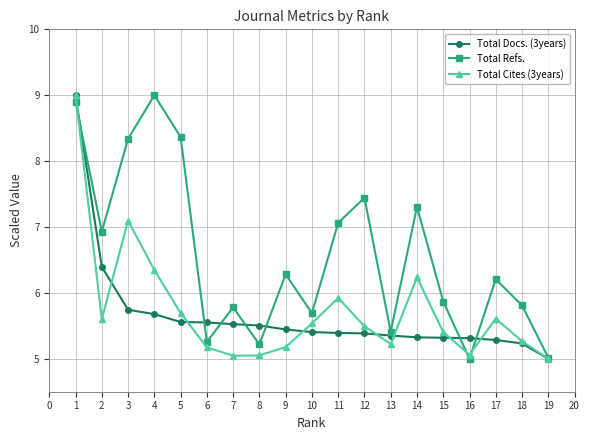

Rank the series at 14 from lowest to highest value.

Total Docs. (3years), Total Cites (3years), Total Refs.